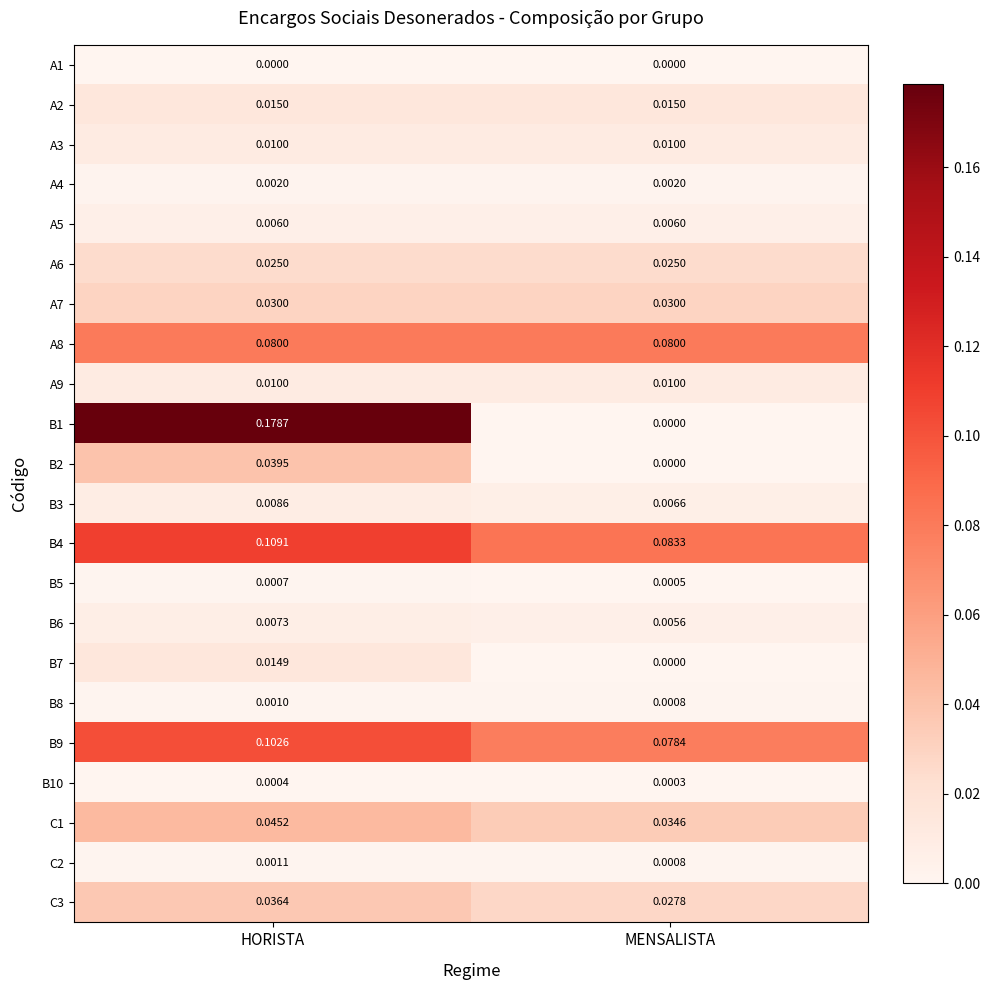

List the labels in order of B1 value, smallest first.

MENSALISTA, HORISTA